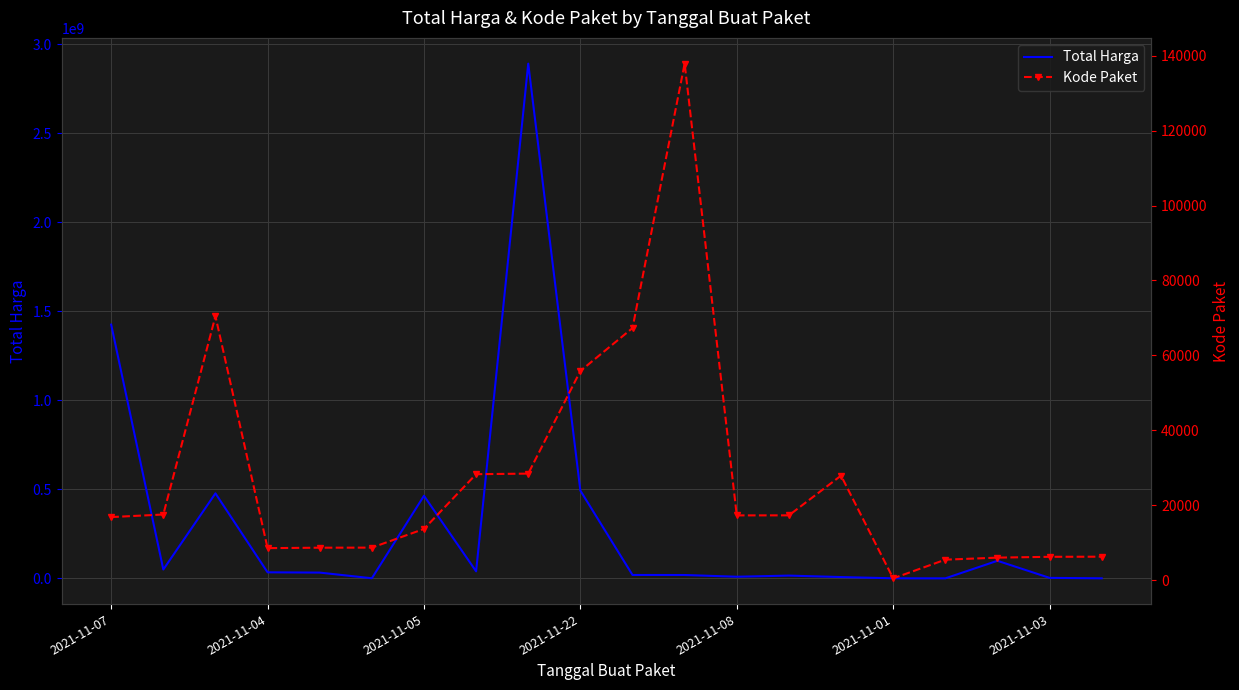

Rank the series by their maximum value, from lowest to highest.

Kode Paket, Total Harga